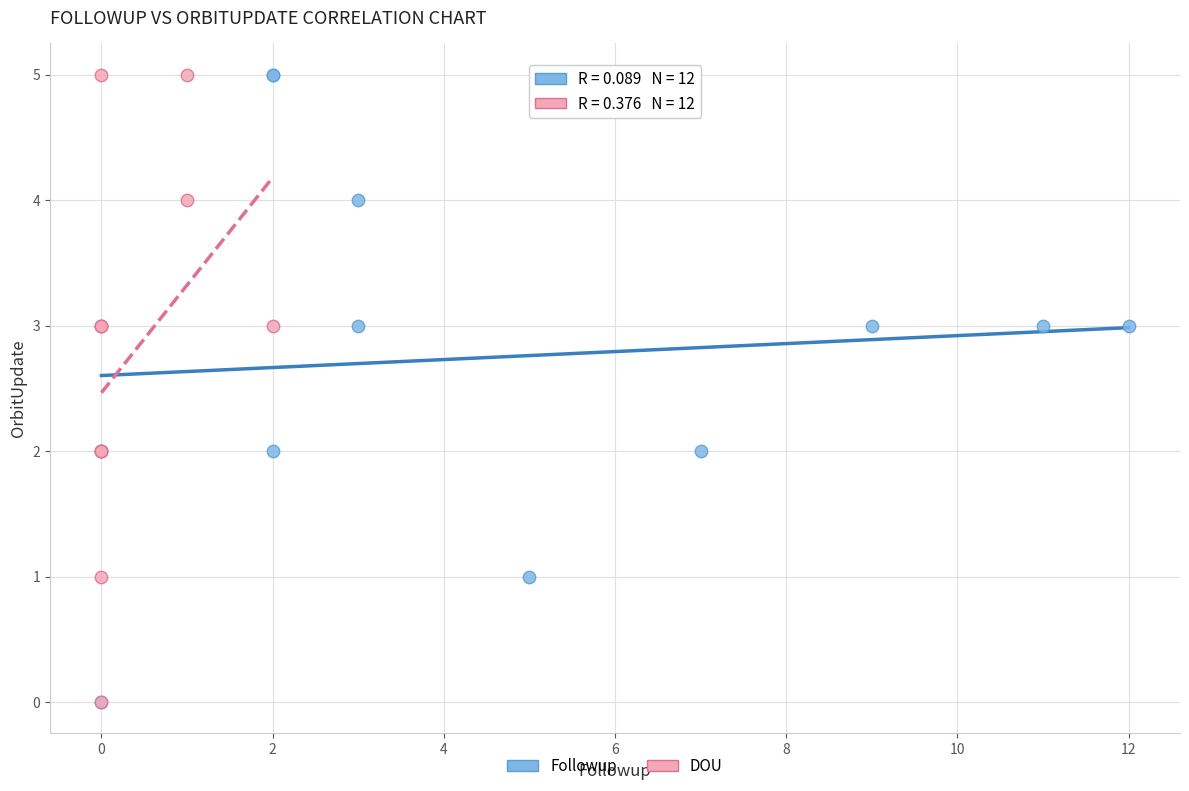

What are all the series names shown in the legend?

Followup, DOU